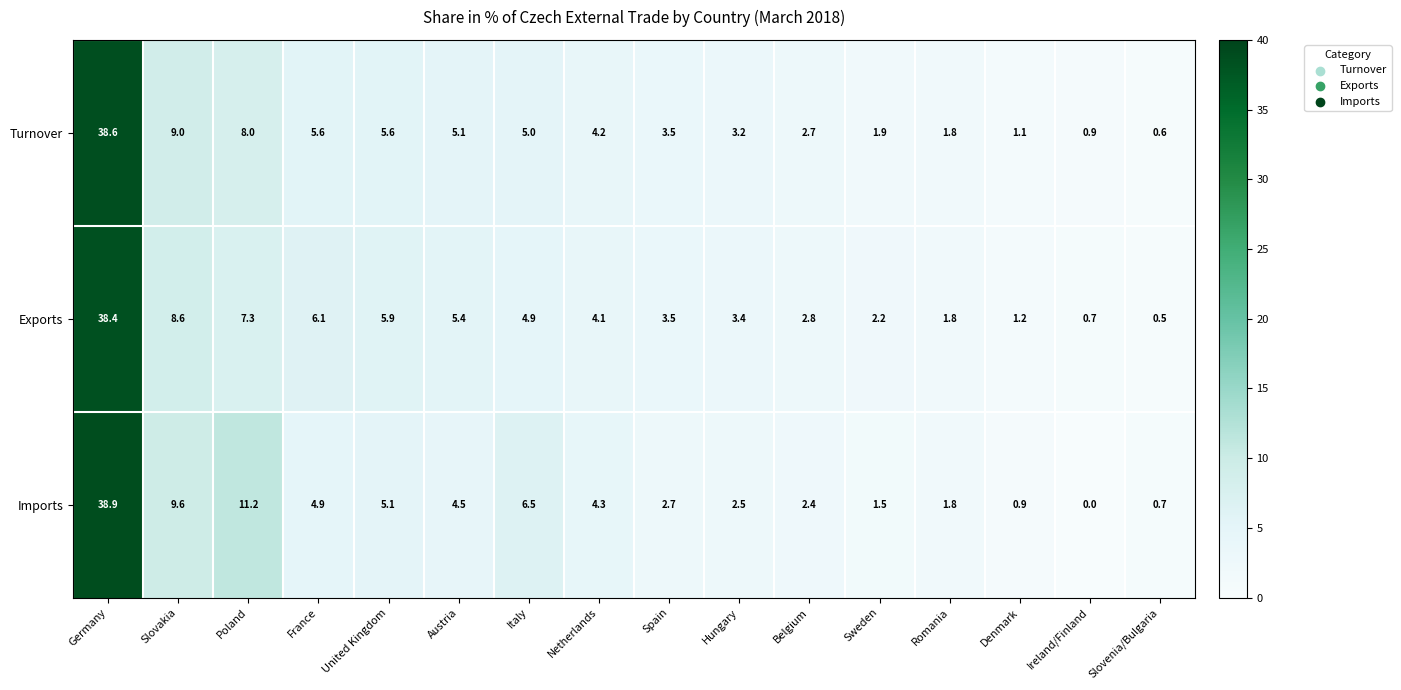

What is the difference between the second highest and second lowest values in the Turnover series?

8.1